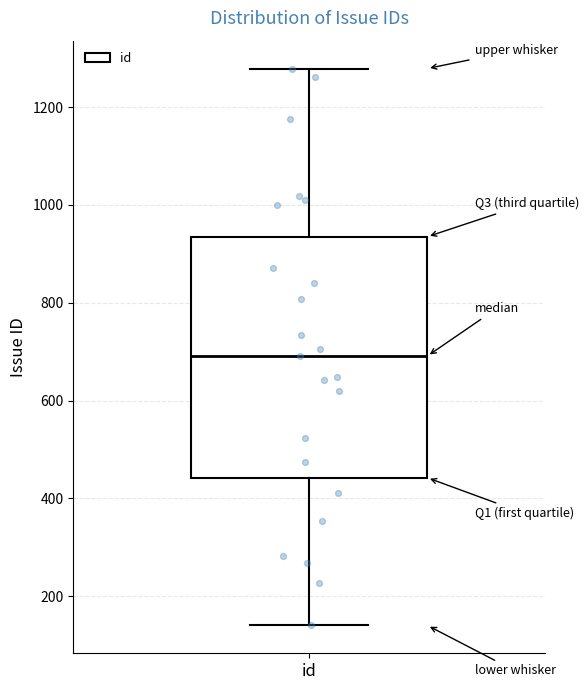

Read this box plot against the y-axis: the position of the median line, the range covered by the box, and the ends of both whiskers. The values are not printed on the chart, so give them approximately, as read against the axis.

median 700, box 440 to 940, whiskers 140 to 1280